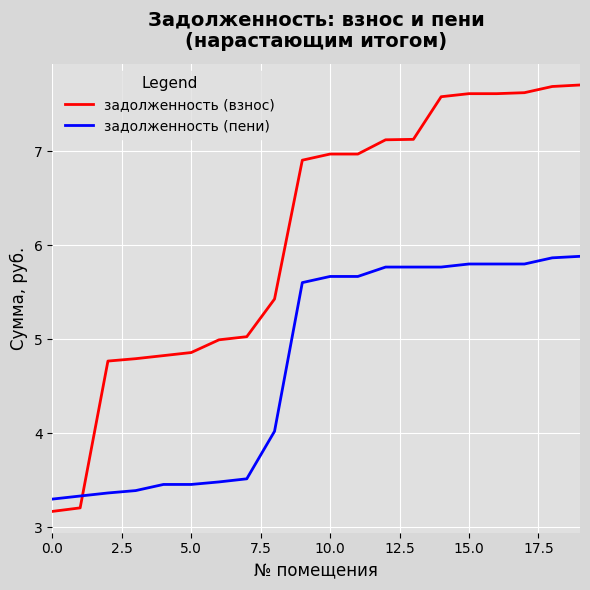

Which series has the largest total across all categories?

задолженность (взнос)